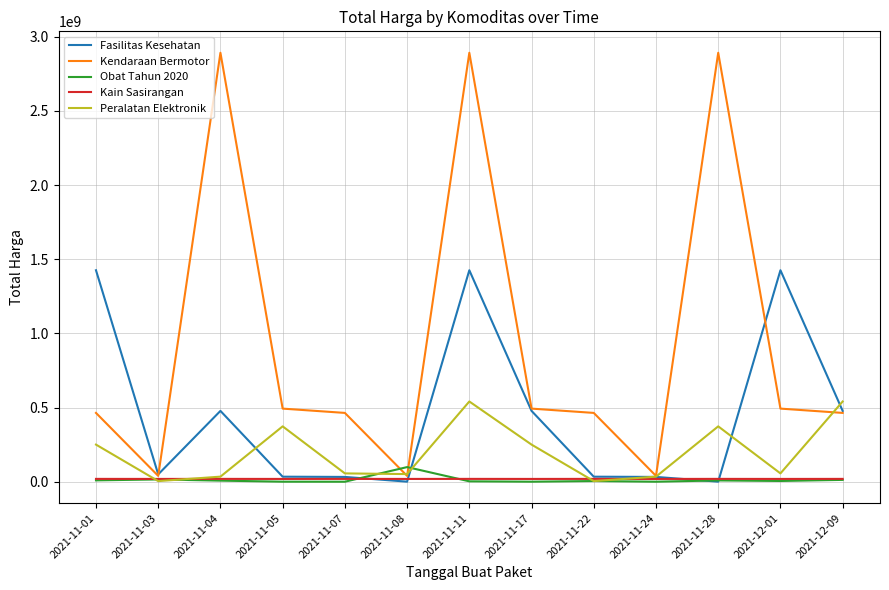

What is the maximum value shown in the chart?

2892122000